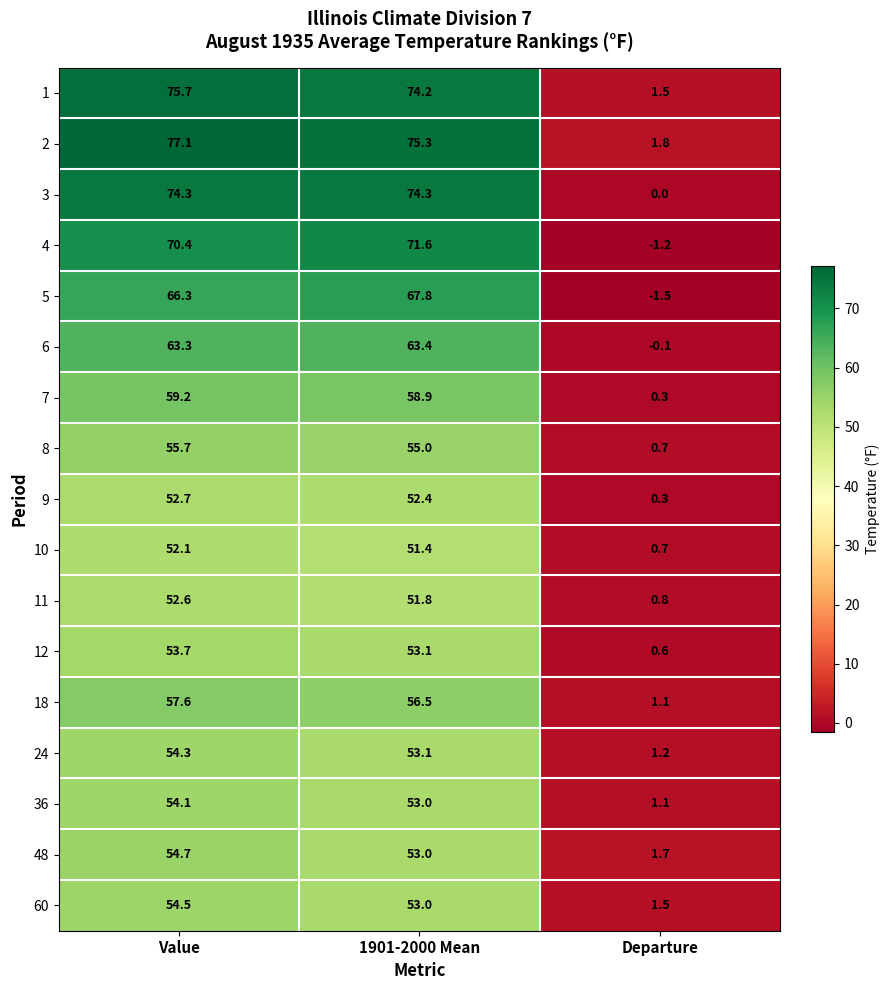

What is the difference between the maximum and second lowest values in the 24 series?

1.2